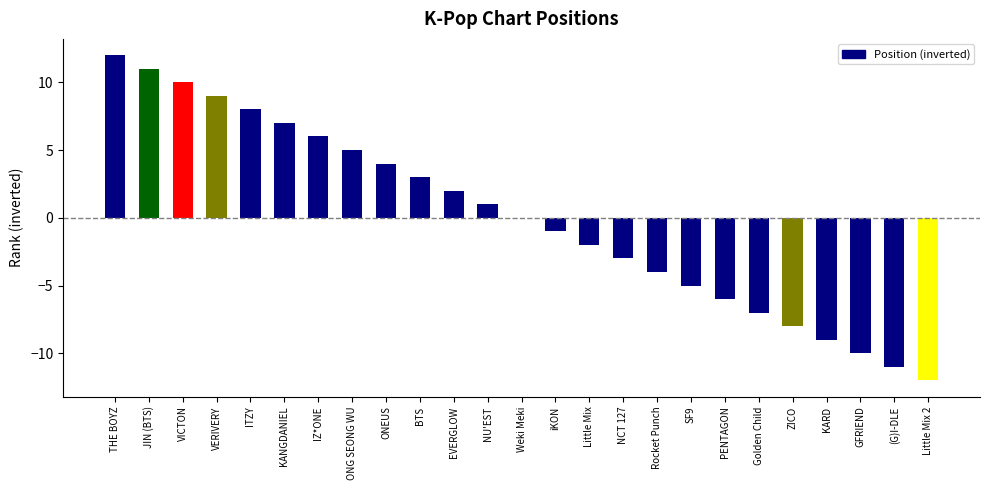

Reading left to right, list all the values displayed in this chart.

12	11	10	9	8	7	6	5	4	3	2	1	0	-1	-2	-3	-4	-5	-6	-7	-8	-9	-10	-11	-12